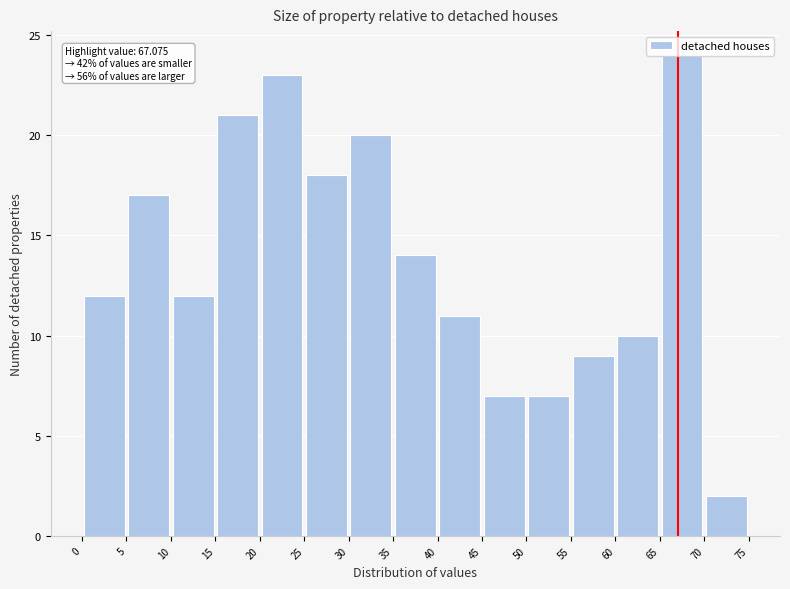

Over which range of the x-axis is the bar tallest?

65 to 70